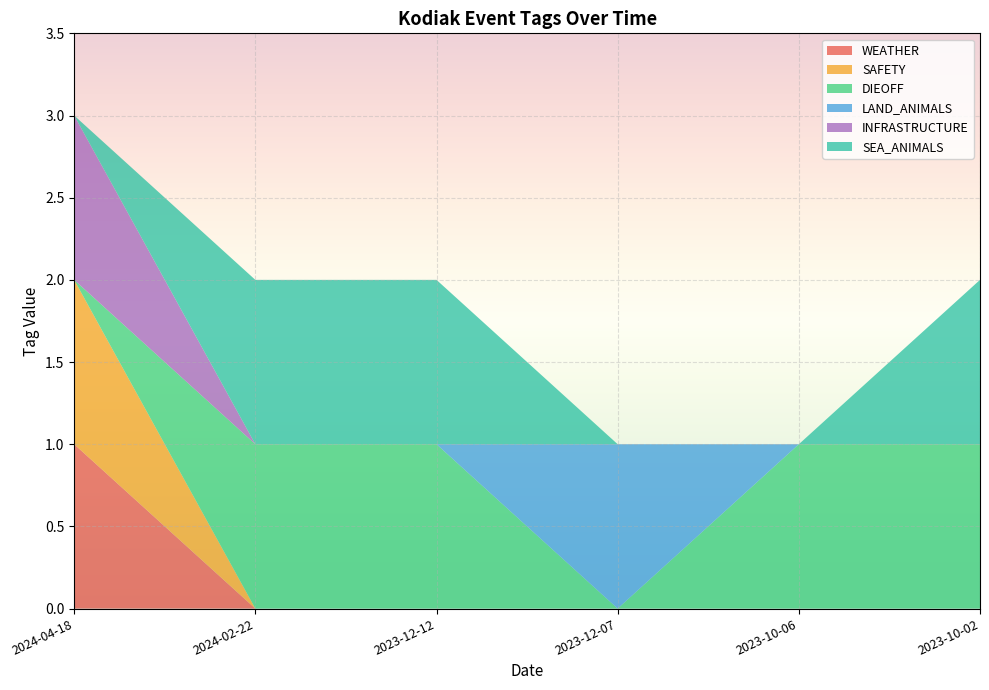

Reading left to right, list all the values displayed in this chart.

WEATHER: 2024-04-18=1	2024-02-22=0	2023-12-12=0	2023-12-07=0	2023-10-06=0	2023-10-02=0
SAFETY: 2024-04-18=1	2024-02-22=0	2023-12-12=0	2023-12-07=0	2023-10-06=0	2023-10-02=0
DIEOFF: 2024-04-18=0	2024-02-22=1	2023-12-12=1	2023-12-07=0	2023-10-06=1	2023-10-02=1
LAND_ANIMALS: 2024-04-18=0	2024-02-22=0	2023-12-12=0	2023-12-07=1	2023-10-06=0	2023-10-02=0
INFRASTRUCTURE: 2024-04-18=1	2024-02-22=0	2023-12-12=0	2023-12-07=0	2023-10-06=0	2023-10-02=0
SEA_ANIMALS: 2024-04-18=0	2024-02-22=1	2023-12-12=1	2023-12-07=0	2023-10-06=0	2023-10-02=1